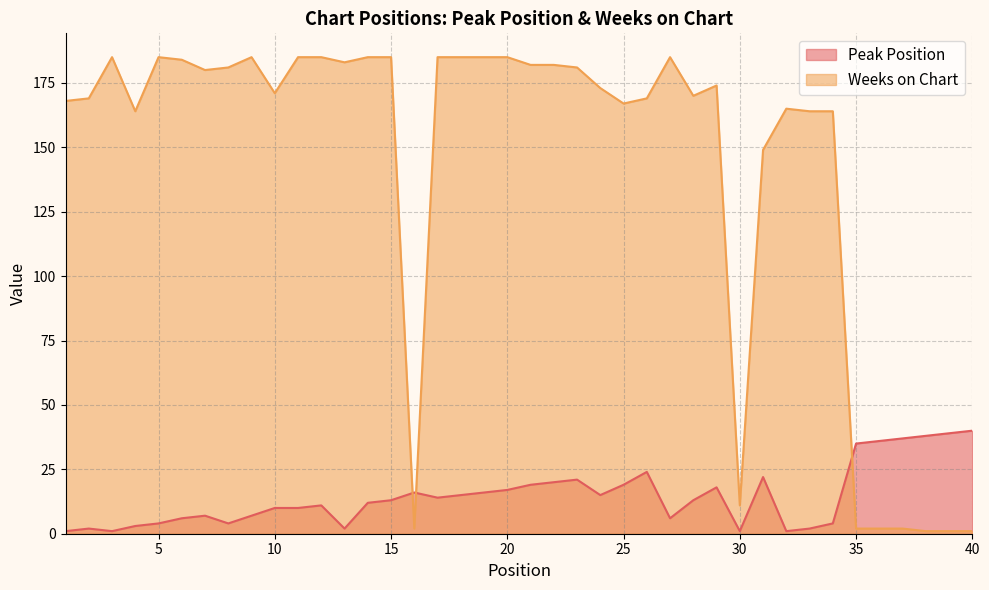

How many lines are shown in the chart?

2